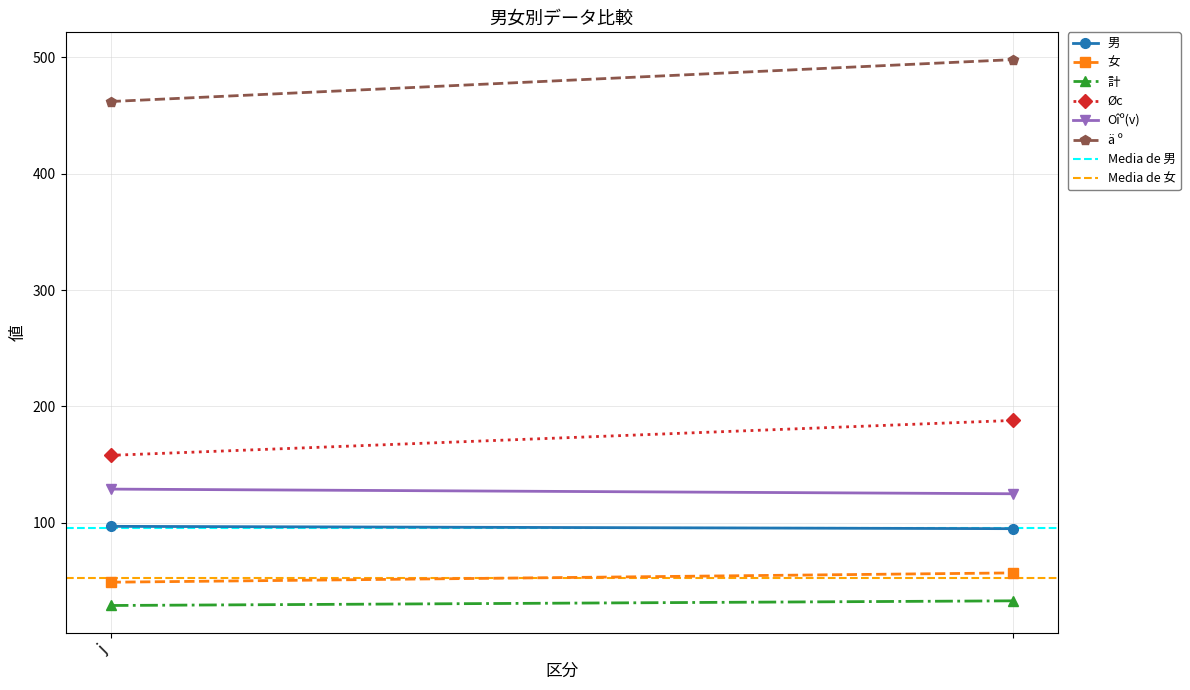

Reading right to left, list all the values displayed in this chart.

男: 95	97
女: 57	49
計: 33	29
Øc: 188	158
Oîº(v): 125	129
ä º: 498	462